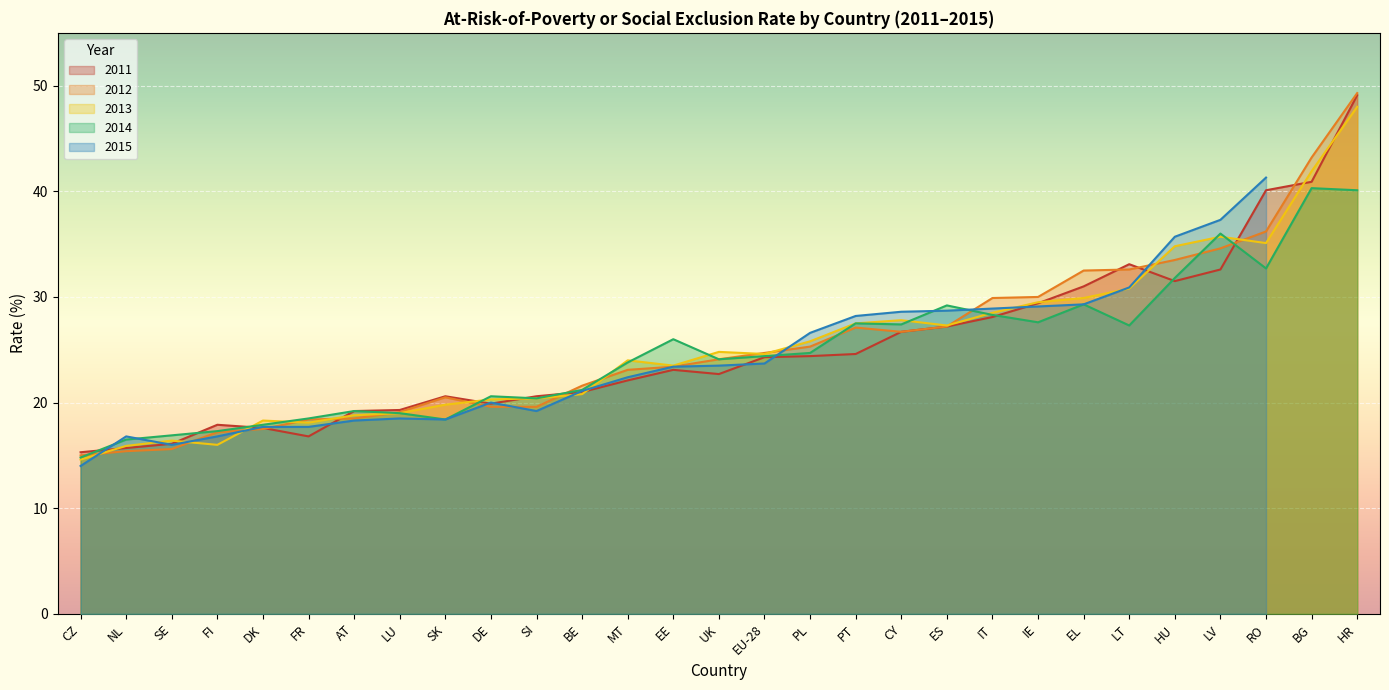

Between AT and RO, which is larger?

RO